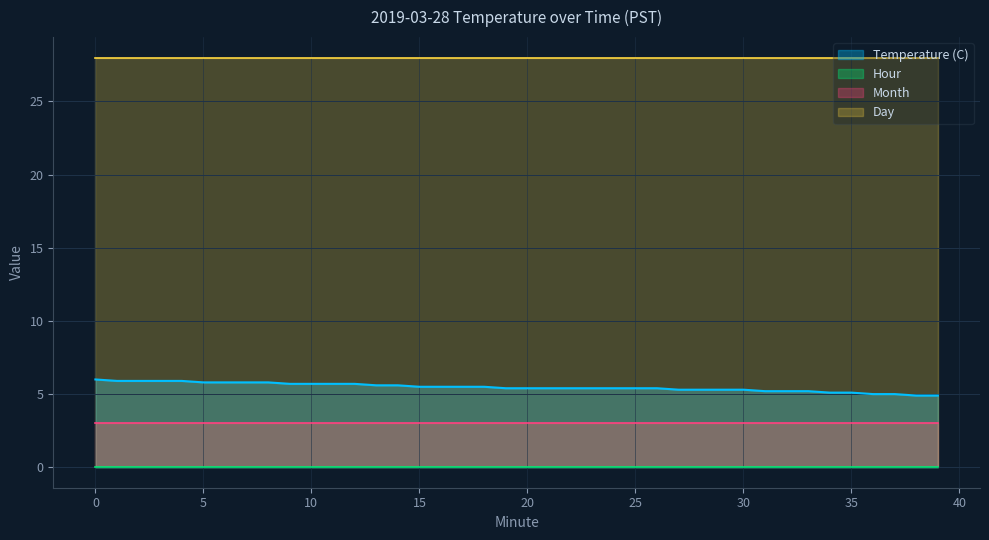

Which series has the largest total across all categories?

Day